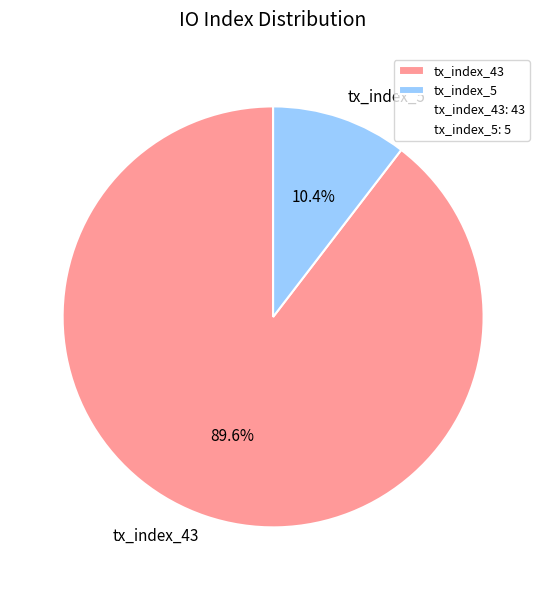

Which slice is the largest?

tx_index_43